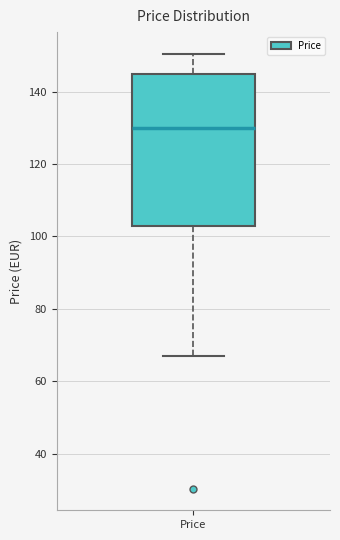

Transcribe this box plot: give where the median line is, the range the box spans, and where the two whiskers end, as read against the y-axis. The values are not printed on the chart, so give them approximately, as read against the axis.

median 130, box 102 to 144, whiskers 66 to 150